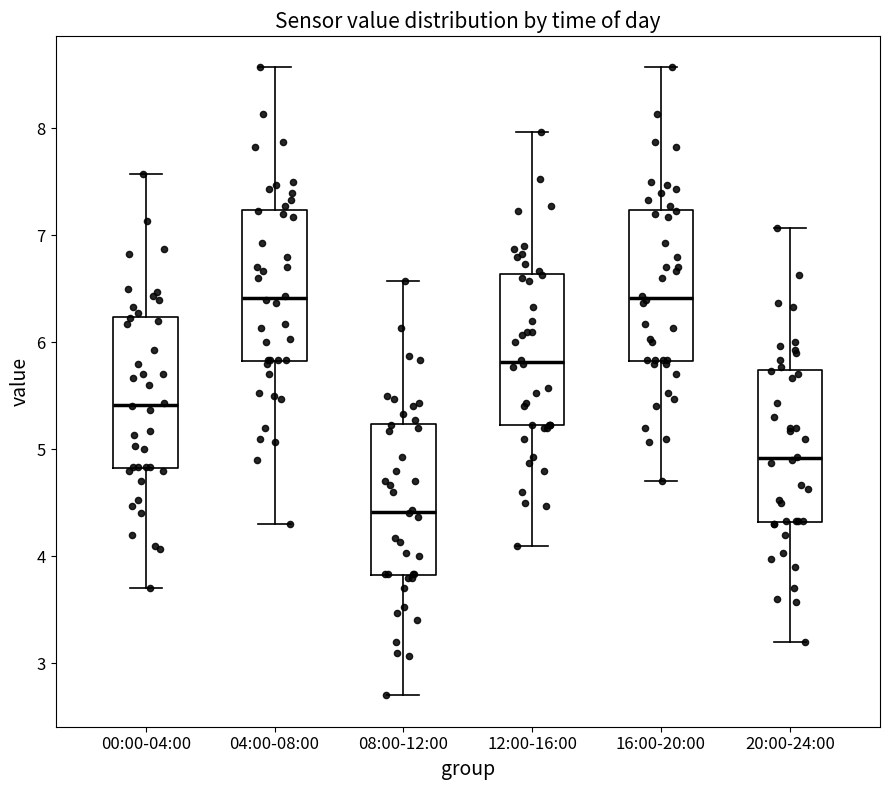

Where is the upper edge of the box for 00:00-04:00 on the y-axis? The values are not printed on the chart, so give them approximately, as read against the axis.

6.2